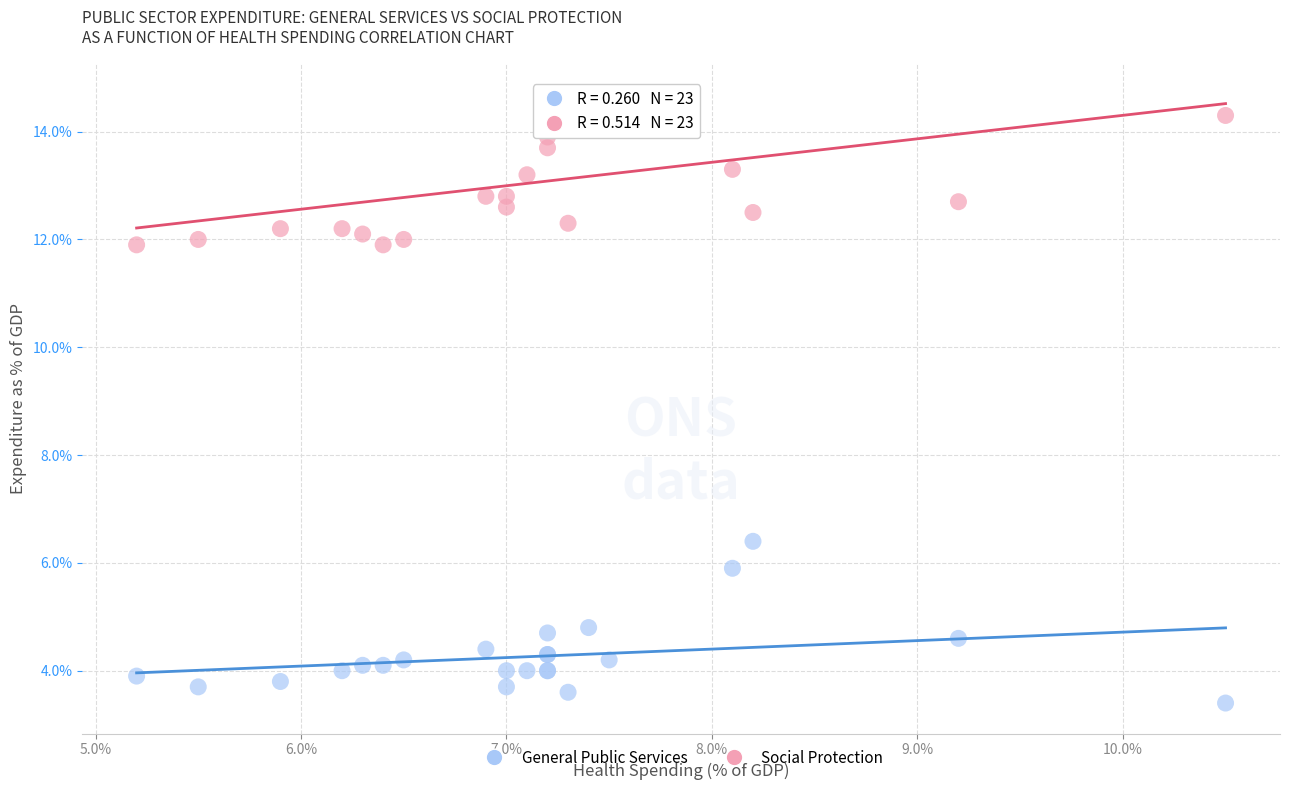

What are all the series names shown in the legend?

General Public Services, Social Protection